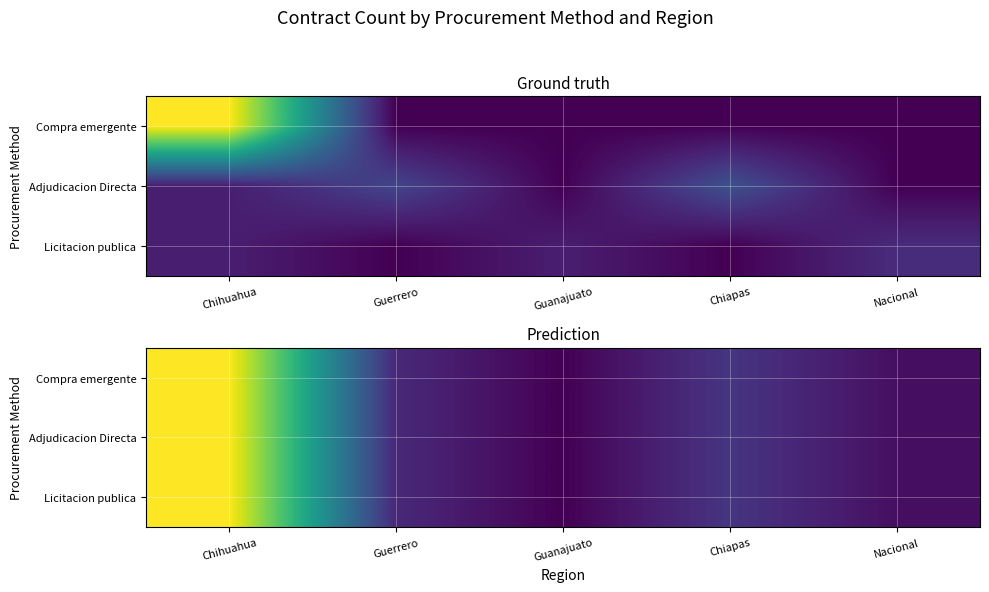

What is the average value of the Licitacion publica series?

2.9